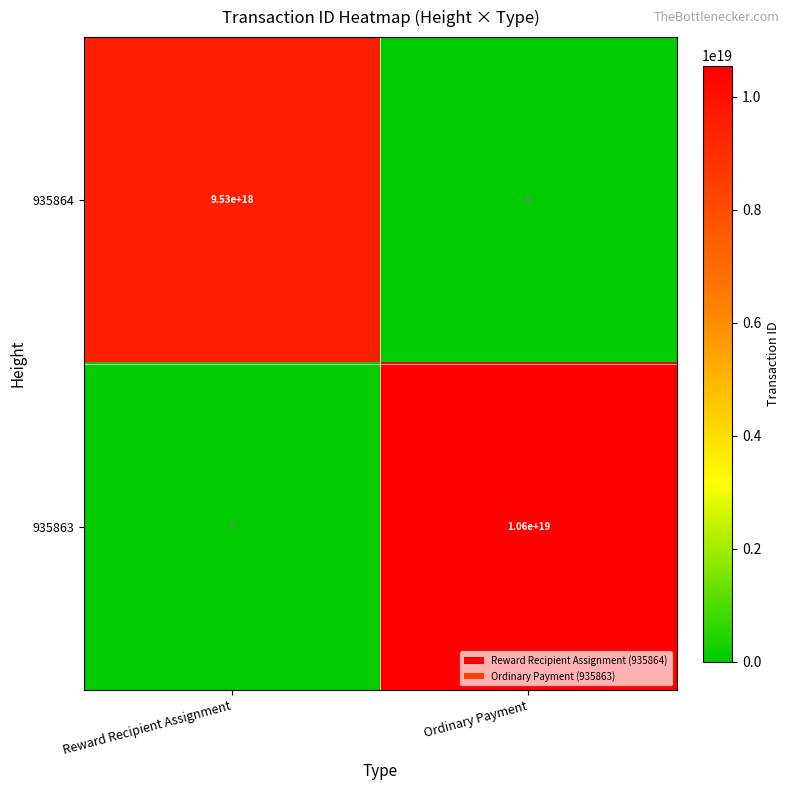

Between Reward Recipient Assignment and Ordinary Payment, which series saw the biggest shift?

935863